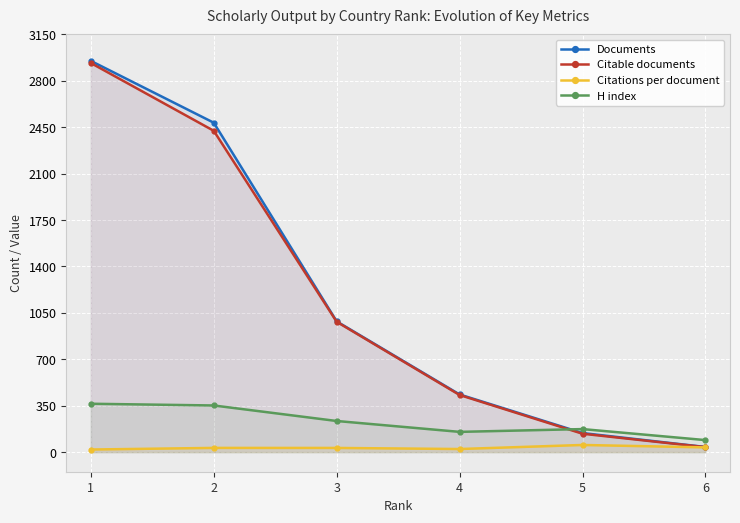

True or false: Citable documents has more than 0 points higher than both neighbors.

False